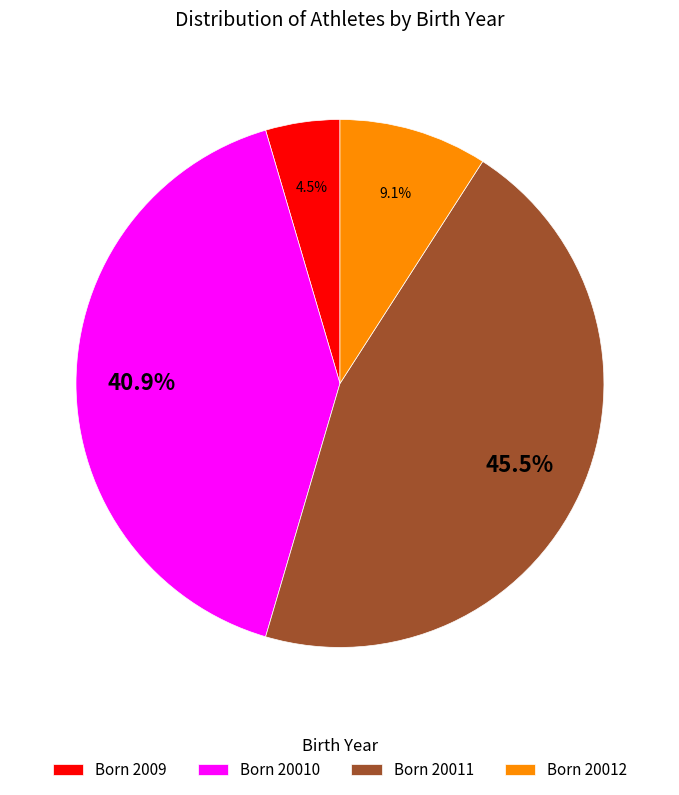

To the nearest percent, what is the difference between the largest and smallest slice percentages?

41%